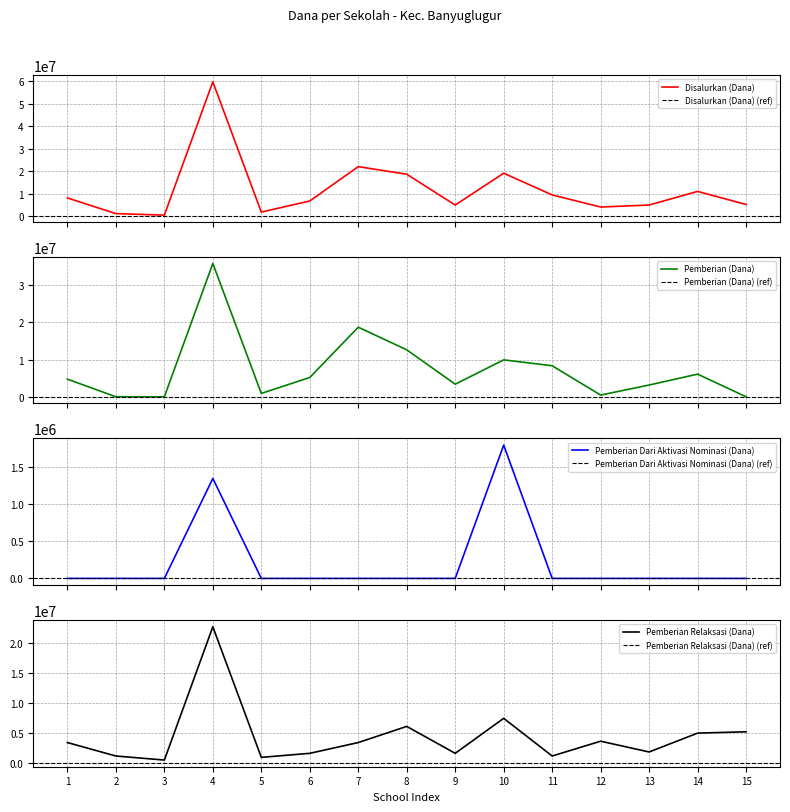

Reading right to left, what are all the values shown in this chart?

Disalurkan (Dana): 5175000	11025000	4950000	4050000	9450000	19125000	4950000	18675000	22050000	6750000	1800000	59850000	450000	1125000	8100000
Pemberian (Dana): 0	6075000	3150000	450000	8325000	9900000	3375000	12600000	18675000	5175000	900000	35775000	0	0	4725000
Pemberian Dari Aktivasi Nominasi (Dana): 0	0	0	0	0	1800000	0	0	0	0	0	1350000	0	0	0
Pemberian Relaksasi (Dana): 5175000	4950000	1800000	3600000	1125000	7425000	1575000	6075000	3375000	1575000	900000	22725000	450000	1125000	3375000